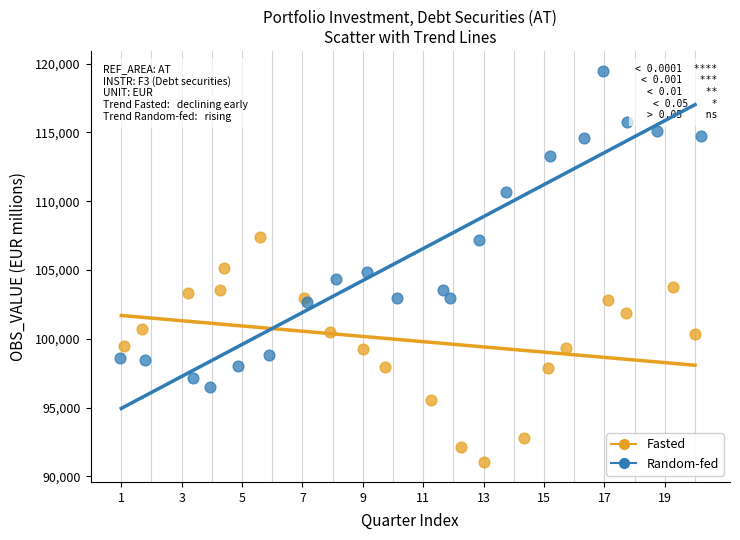

What are all the series names shown in the legend?

Fasted, Random-fed